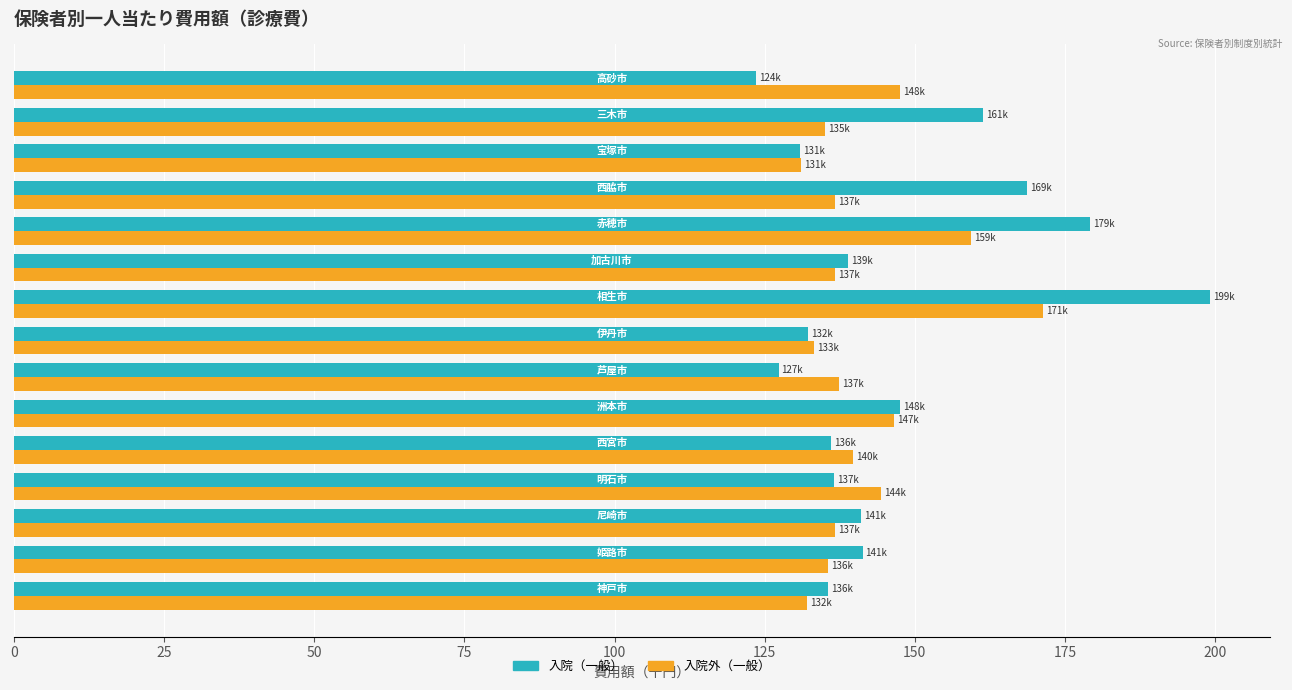

How many data points in 入院（一般） are above 138?

8